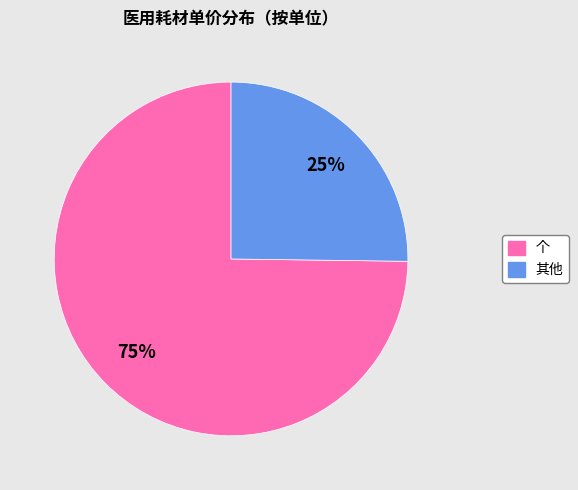

Does any single category account for the majority?

Yes